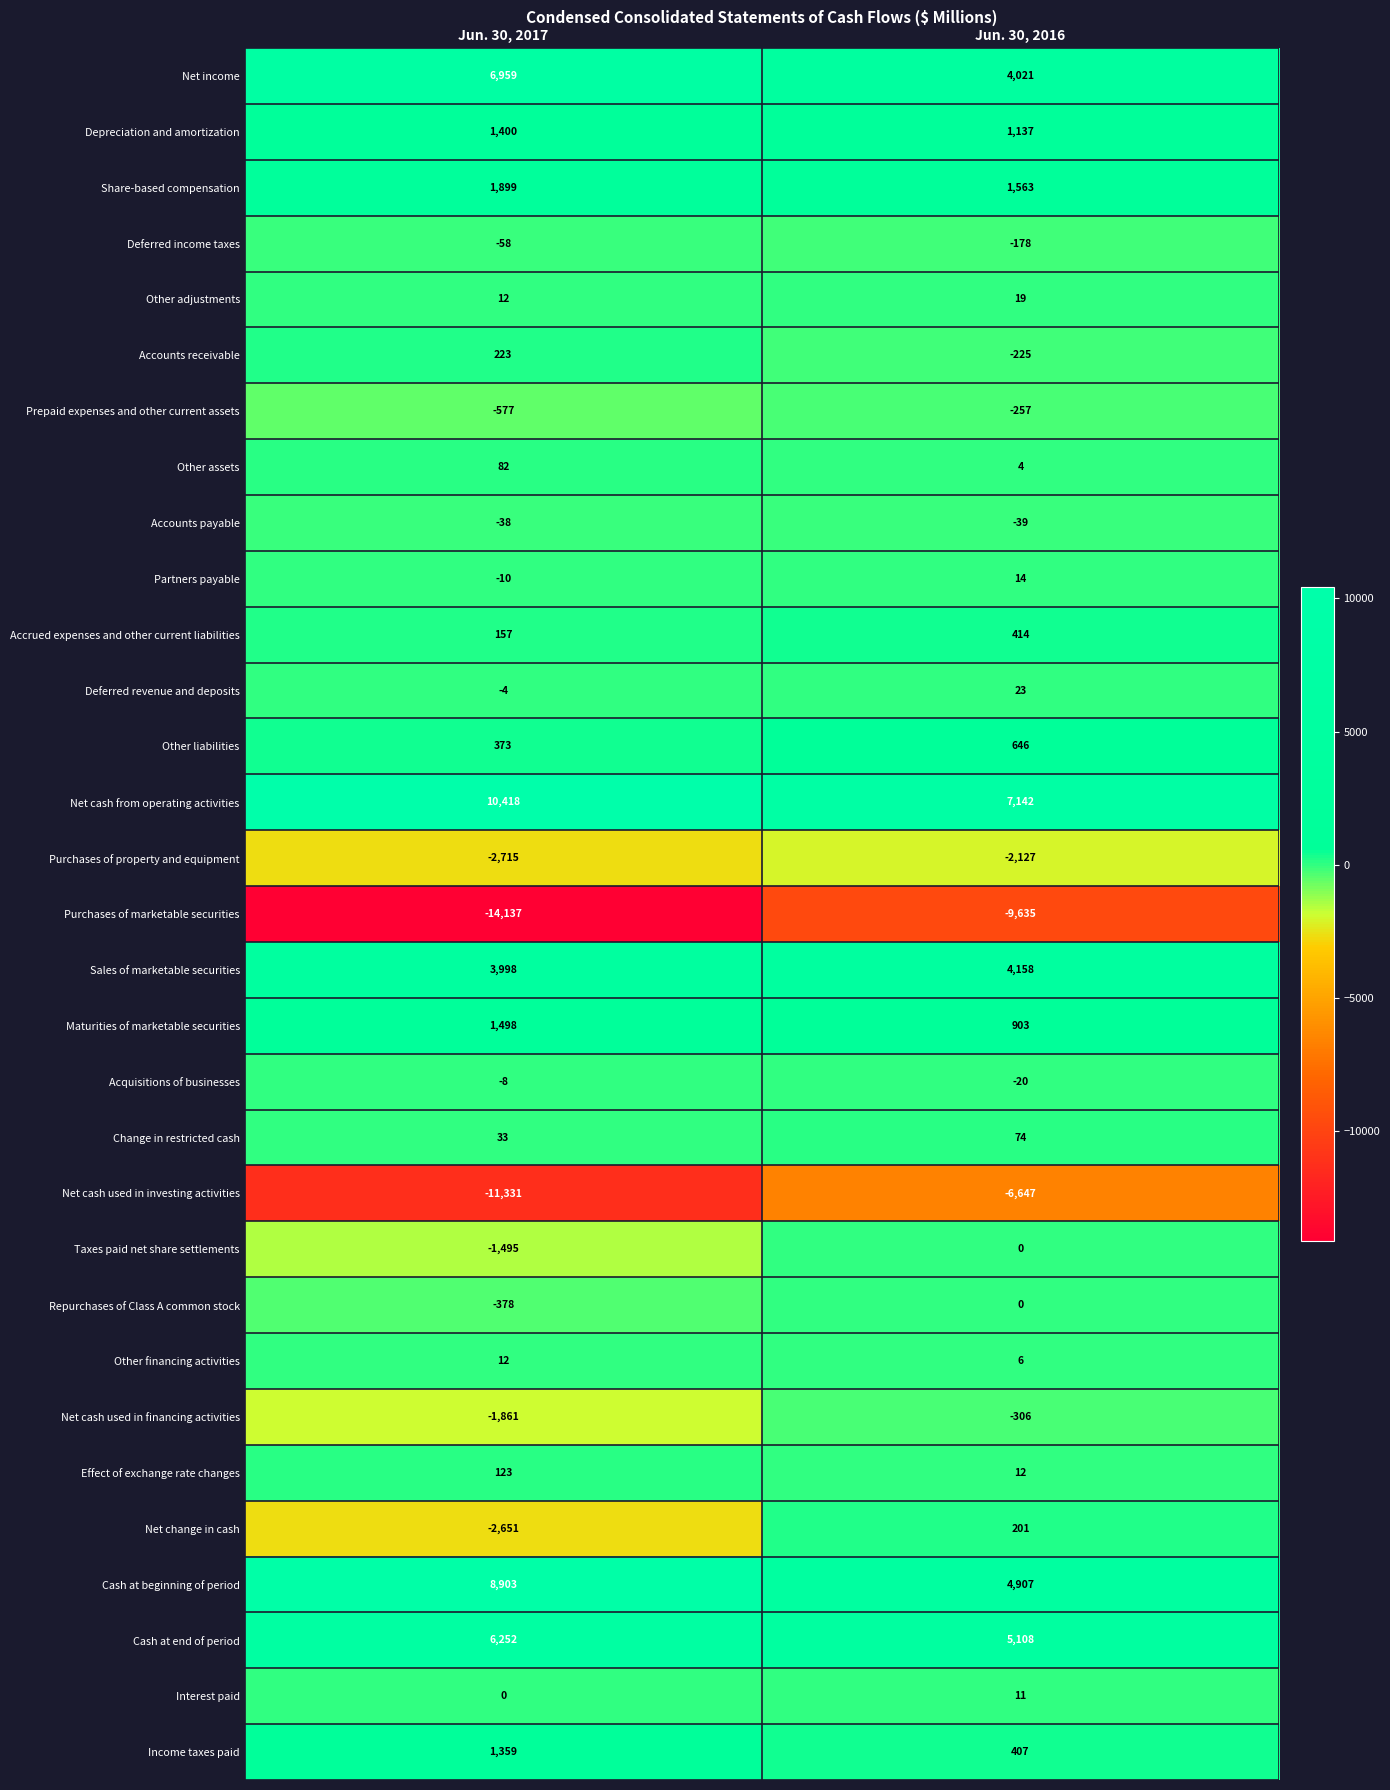

How many values in the Cash at beginning of period series are below 8903?

1